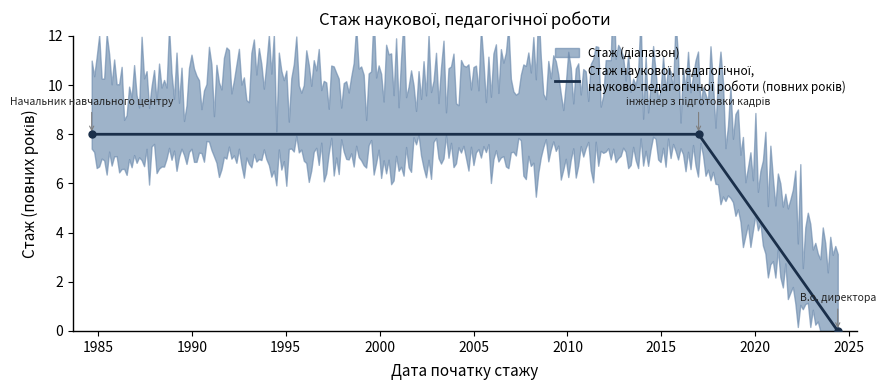

What is the ratio of the value at 2016-12-26 to the value at 1984-09-01?

1.0